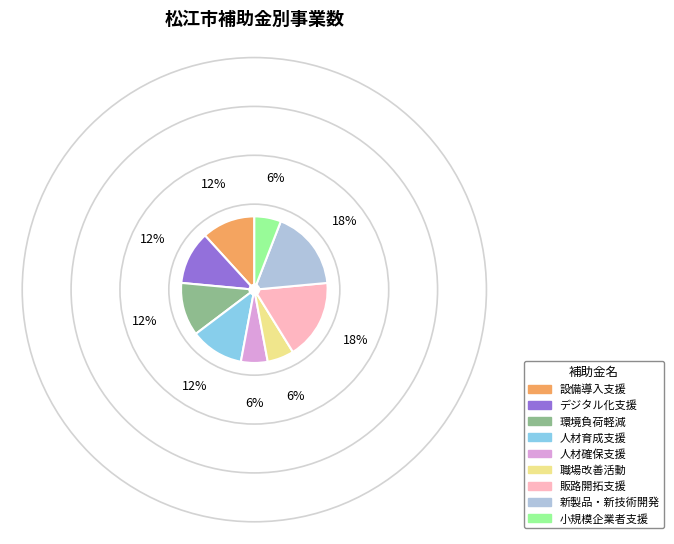

Does any single category account for the majority?

No